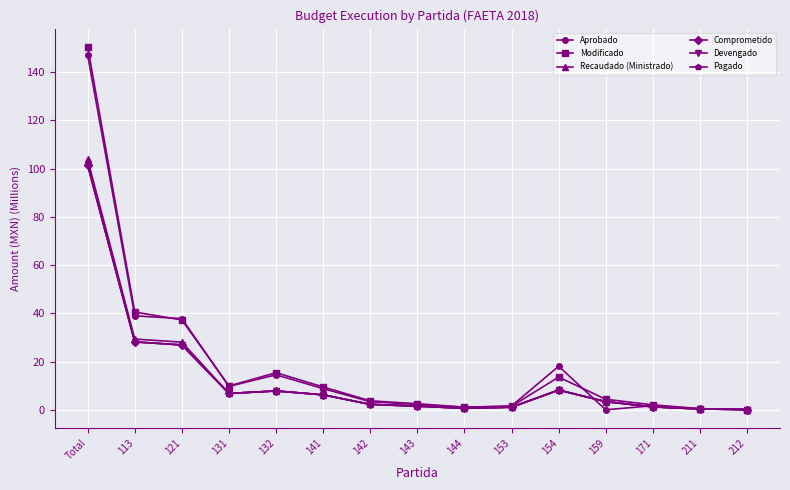

Reading right to left, extract all data points from this chart.

Aprobado: 212=0.0	211=0.4	171=1.7	159=0.0	154=18.1	153=1.6	144=1.1	143=2.2	142=3.4	141=8.8	132=14.5	131=9.7	121=37.8	113=38.9	Total=147.0
Modificado: 212=0.1	211=0.5	171=2.0	159=4.4	154=13.6	153=1.5	144=1.1	143=2.5	142=3.7	141=9.5	132=15.4	131=9.9	121=37.3	113=40.5	Total=150.5
Recaudado (Ministrado): 212=0.1	211=0.3	171=1.2	159=3.4	154=8.2	153=1.1	144=0.6	143=1.5	142=2.2	141=6.2	132=7.8	131=6.8	121=28.1	113=29.3	Total=103.8
Comprometido: 212=0.1	211=0.3	171=1.2	159=3.4	154=8.2	153=1.1	144=0.6	143=1.5	142=2.2	141=6.2	132=7.8	131=6.8	121=26.9	113=28.2	Total=101.4
Devengado: 212=0.1	211=0.3	171=1.2	159=3.4	154=8.2	153=1.1	144=0.6	143=1.5	142=2.2	141=6.2	132=7.8	131=6.8	121=26.9	113=28.2	Total=101.4
Pagado: 212=0.1	211=0.3	171=1.2	159=3.4	154=8.2	153=1.1	144=0.6	143=1.5	142=2.2	141=6.2	132=7.8	131=6.8	121=26.9	113=28.2	Total=101.4